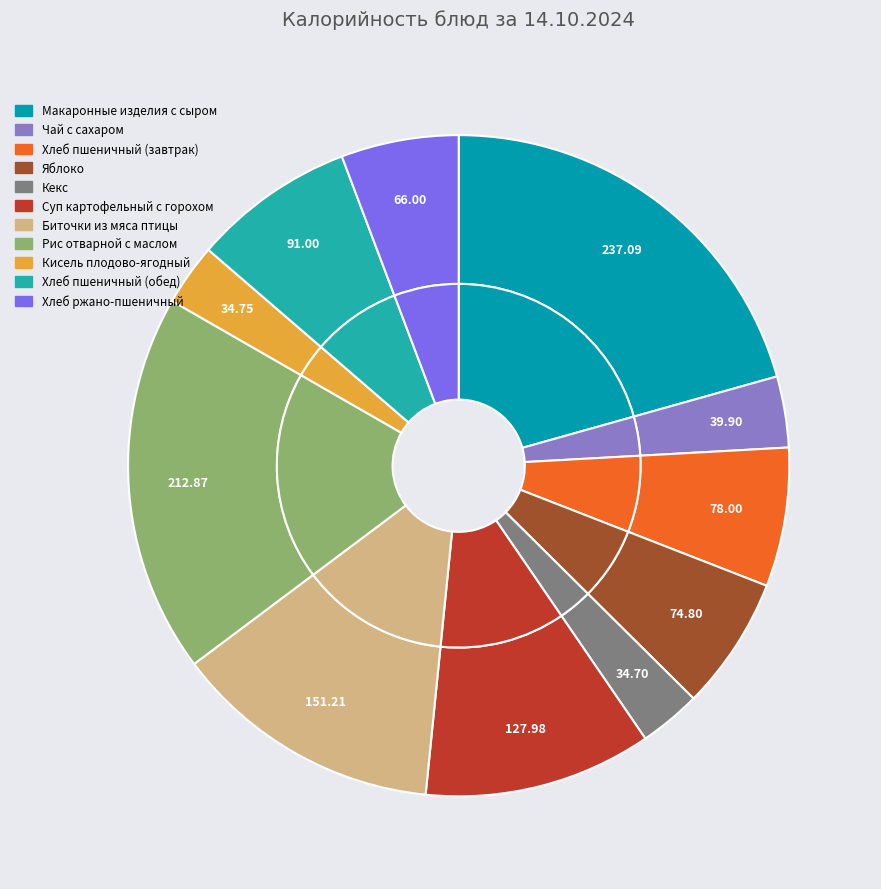

What is the change in value from Биточки из мяса птицы to Кисель плодово-ягодный?

-116.5